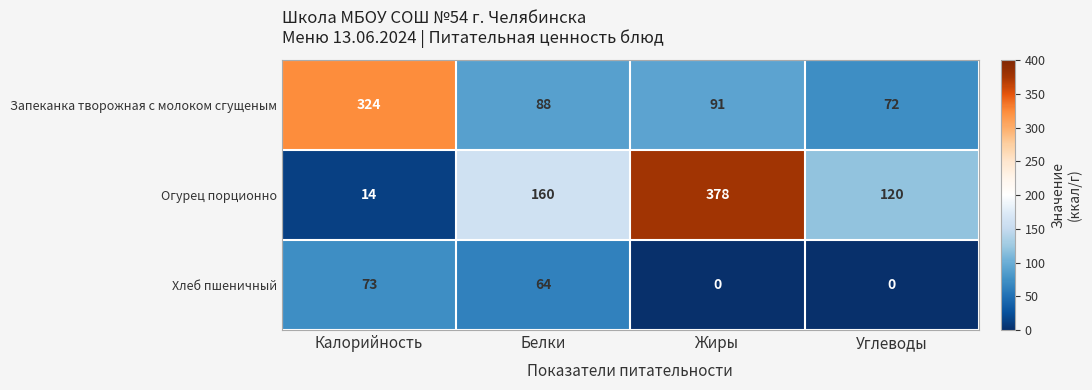

Which series has the widest spread of values?

Огурец порционно